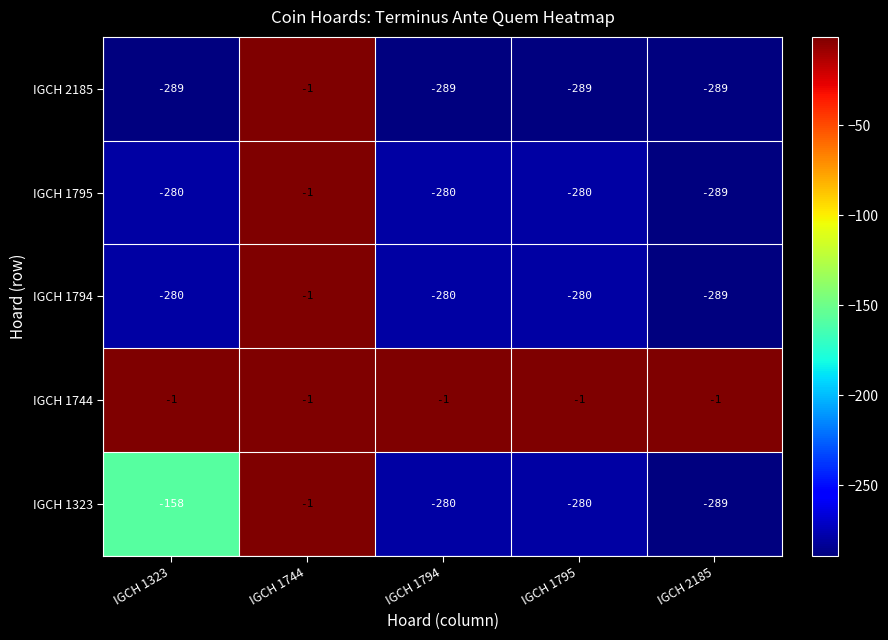

Where is IGCH 2185 nearest to the value -145?

IGCH 1323